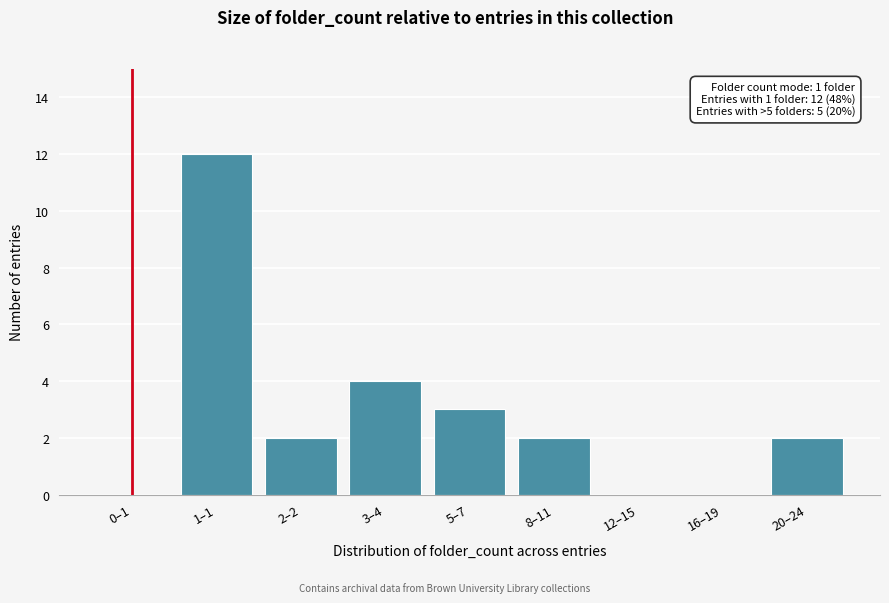

Reading left to right, list all the values displayed in this chart.

0–1=0	1–1=12	2–2=2	3–4=4	5–7=3	8–11=2	12–15=0	16–19=0	20–24=2